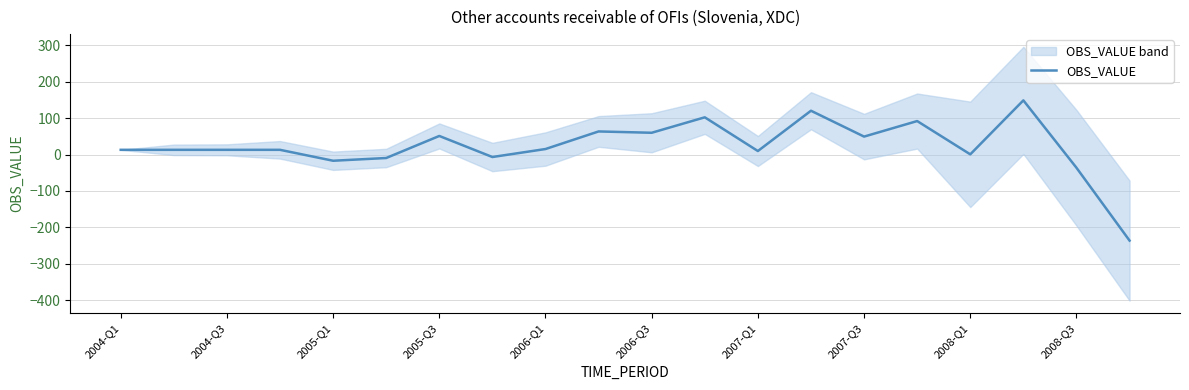

At which category does the chart reach its peak across all series?

17